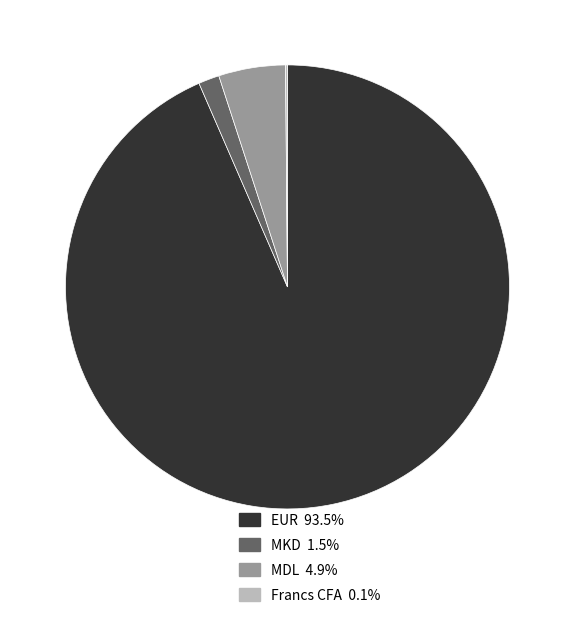

Do EUR and MDL together represent more than half of the pie?

Yes